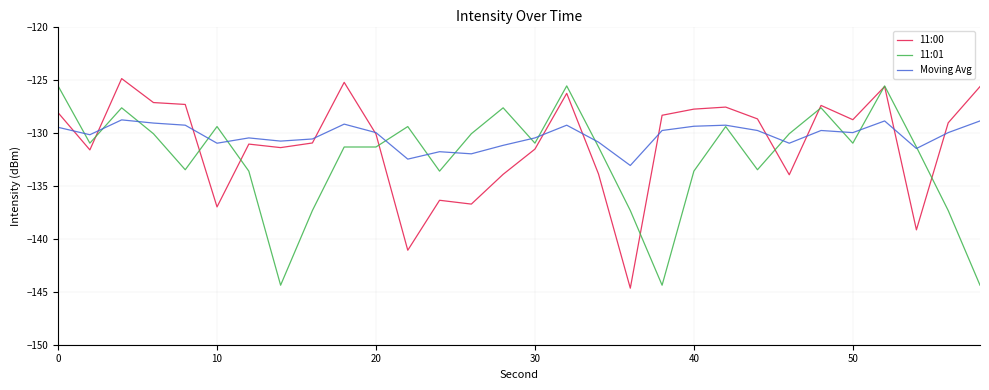

What is the difference between the second highest and second lowest values in the Moving Avg series?

3.6